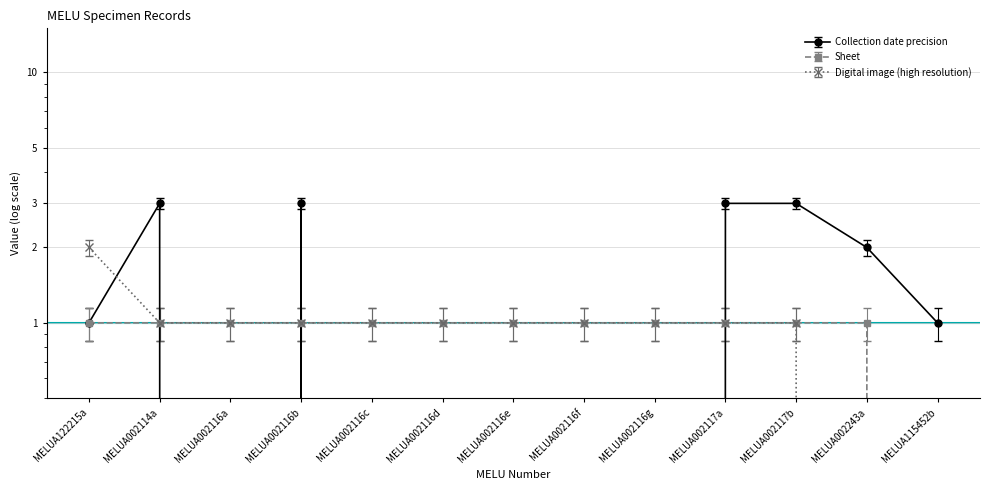

At MELUA002117a, list the series in order from largest to smallest.

Collection date precision, Sheet, Digital image (high resolution)